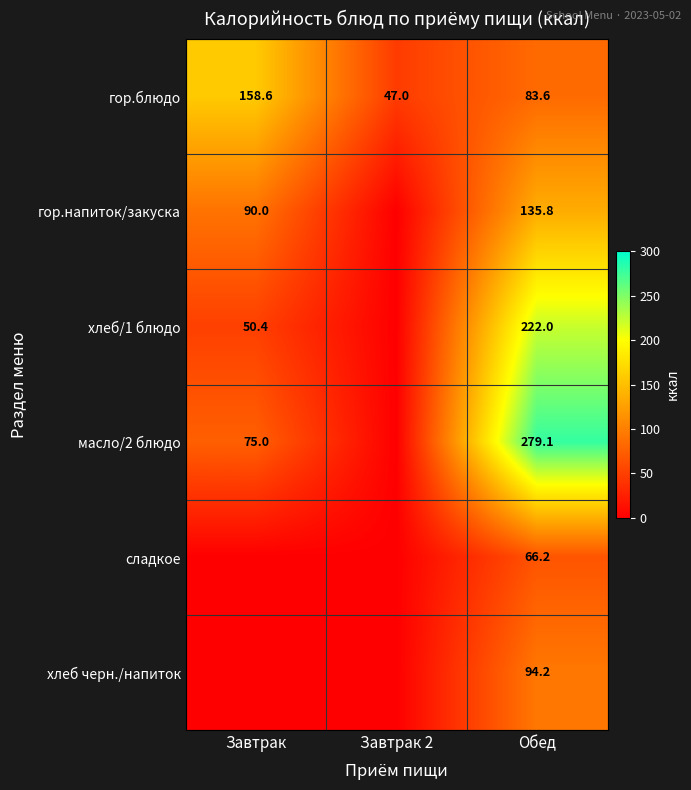

True or false: хлеб черн./напиток has a value of 21.4 at Обед.

False